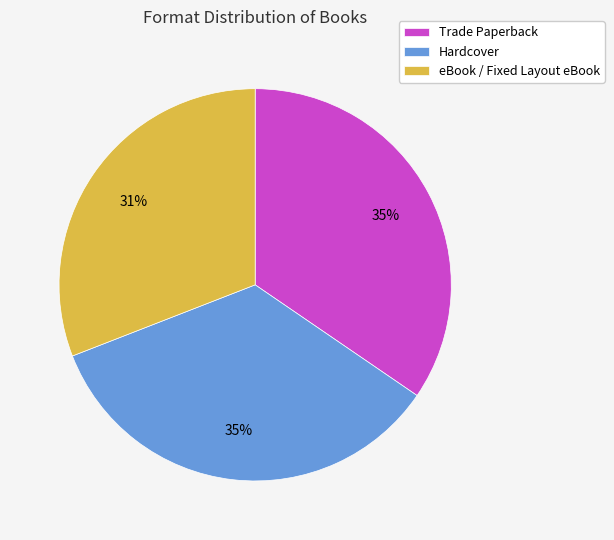

Is it true that eBook / Fixed Layout eBook is 31% of the pie?

True